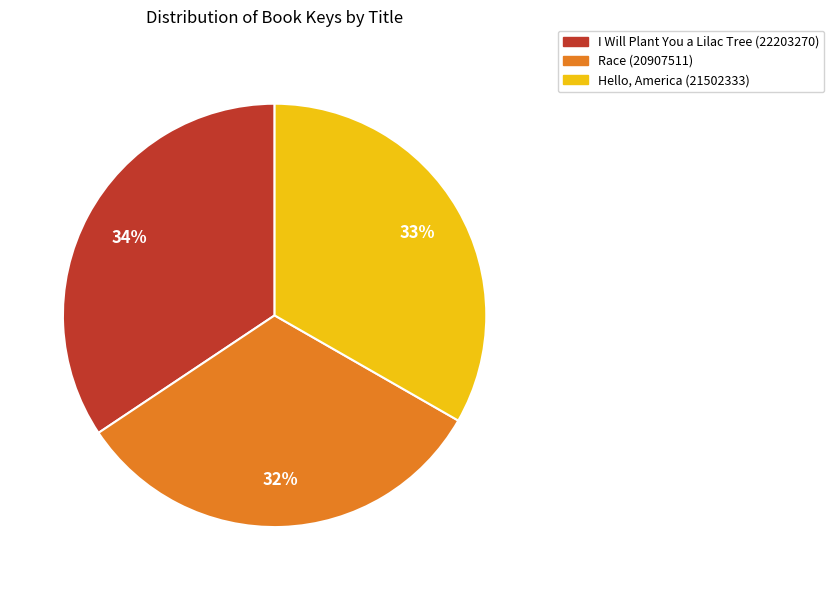

How many segments does this pie chart have?

3